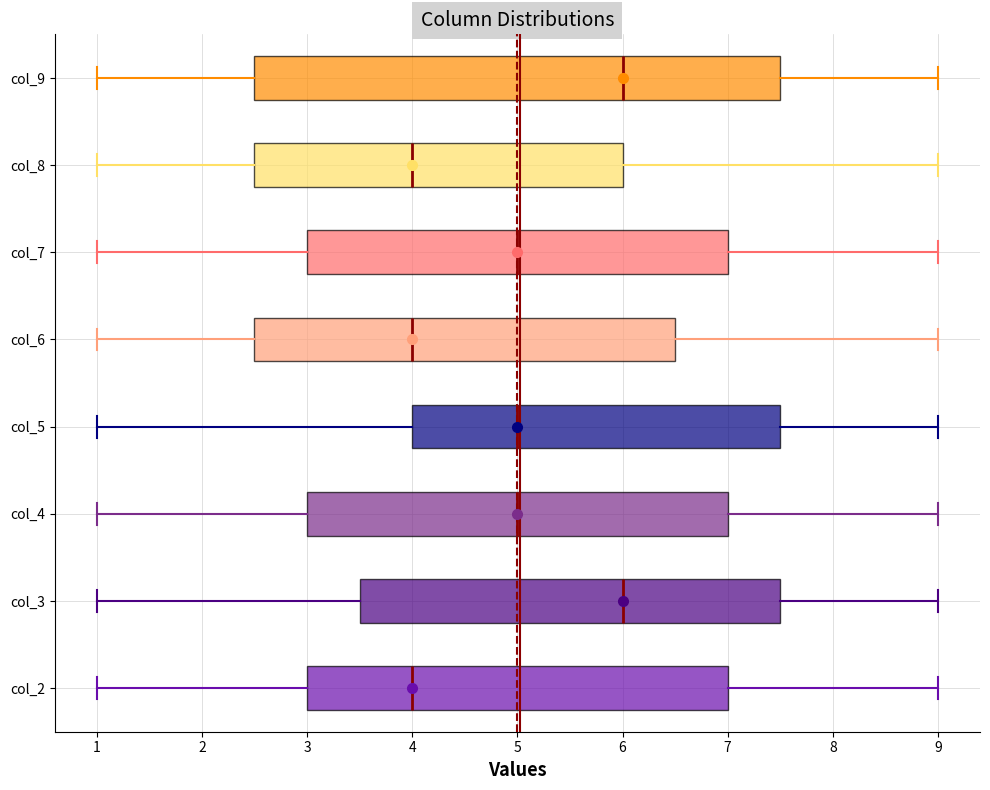

Where does the median line of the box for col_8 sit on the x-axis? The values are not printed on the chart, so give them approximately, as read against the axis.

4.0